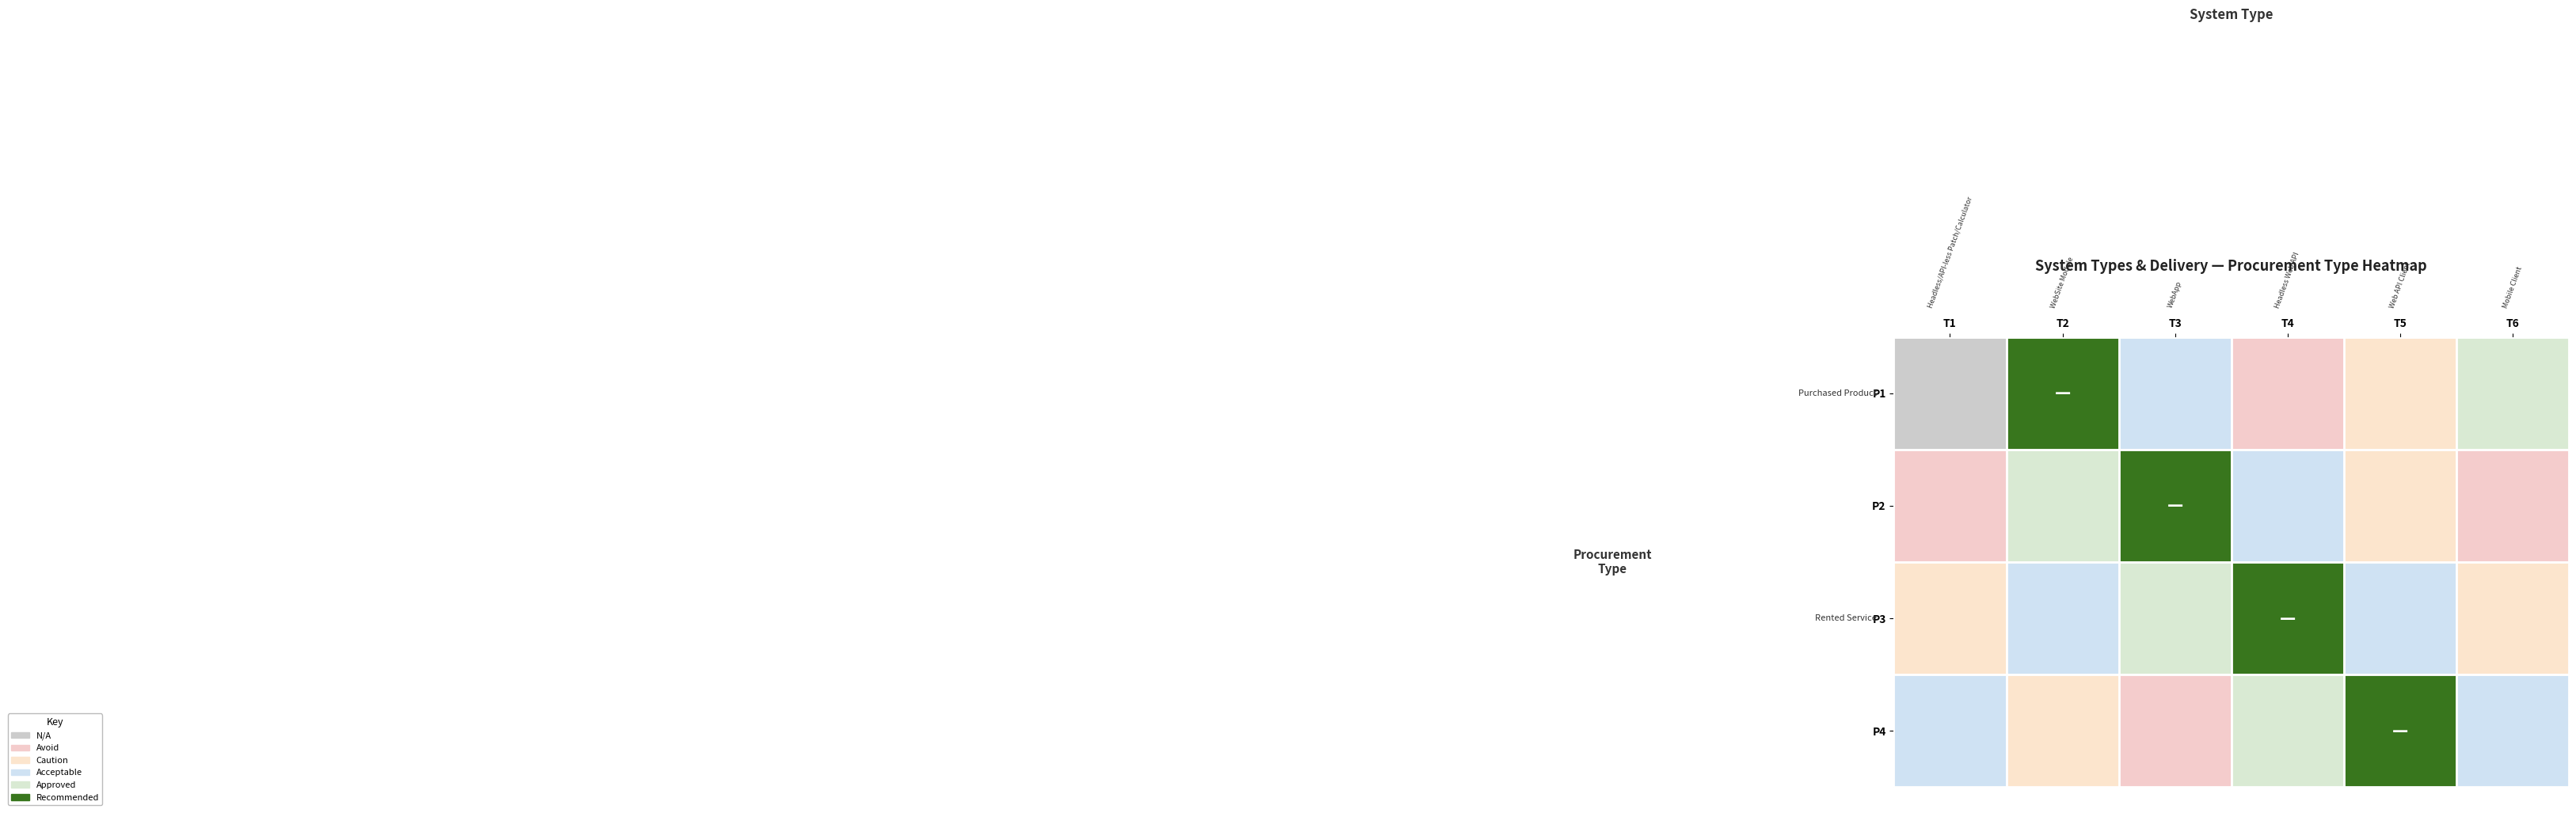

Which label corresponds to the largest value in the chart?

1